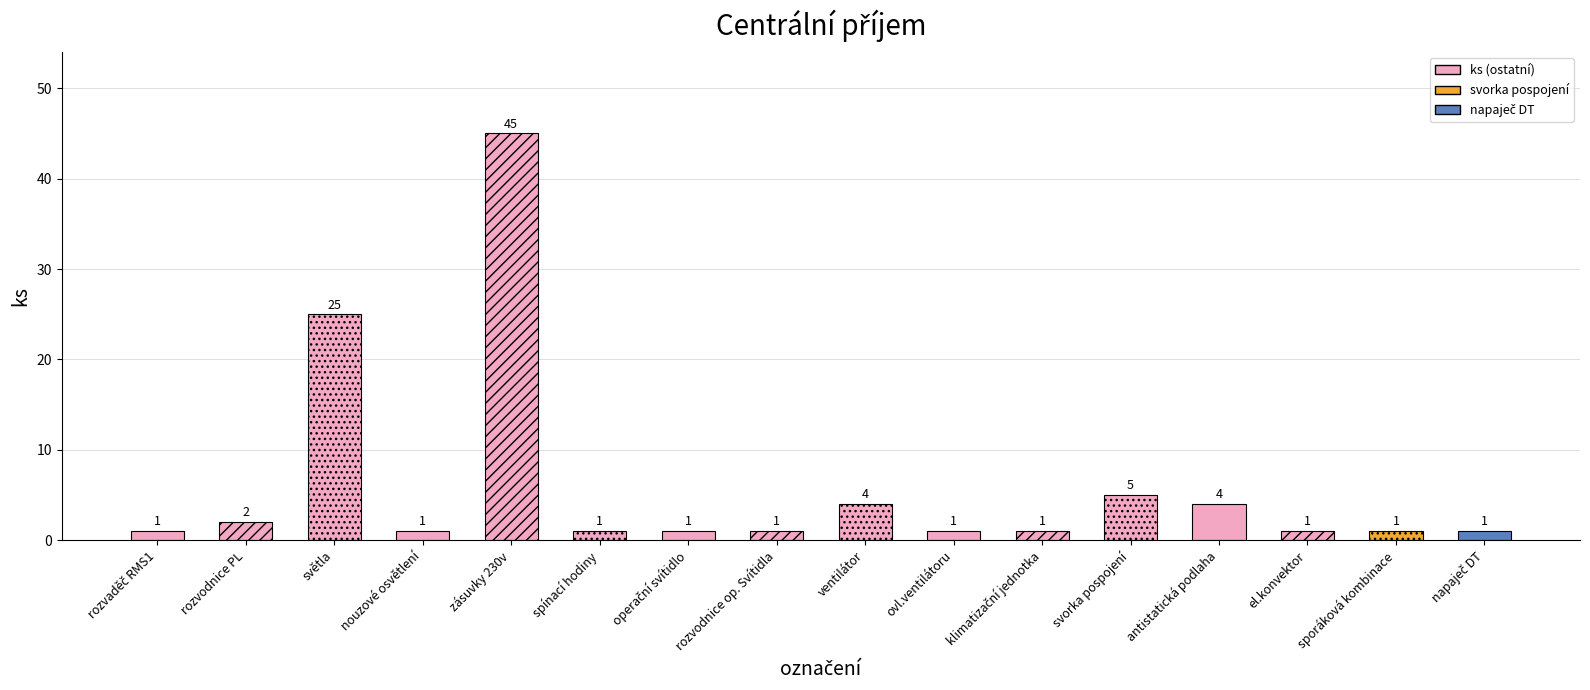

What is the label of the 8th bar from the right?

ventilátor